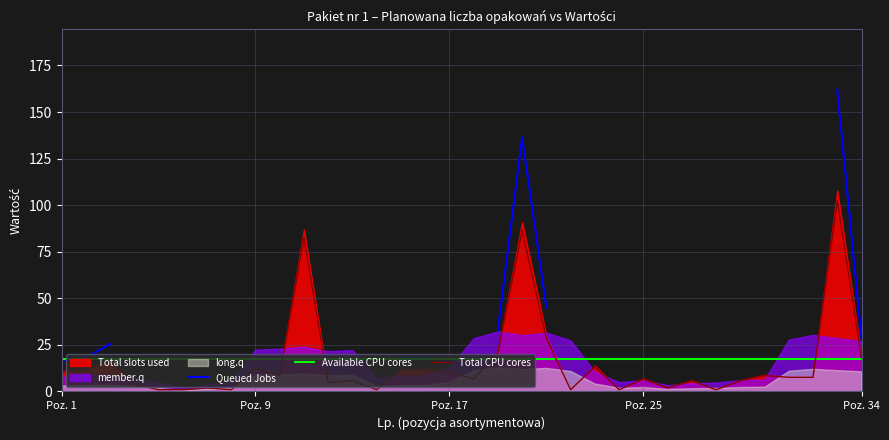

What is the highest value of the Total CPU cores series?

102.6